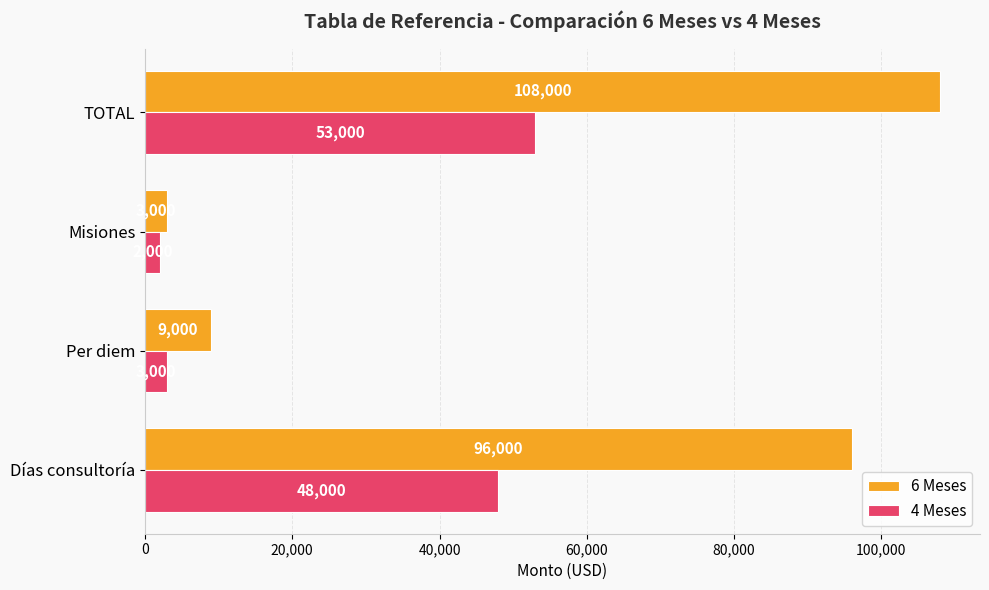

What is the average value of the 6 Meses series?

54000